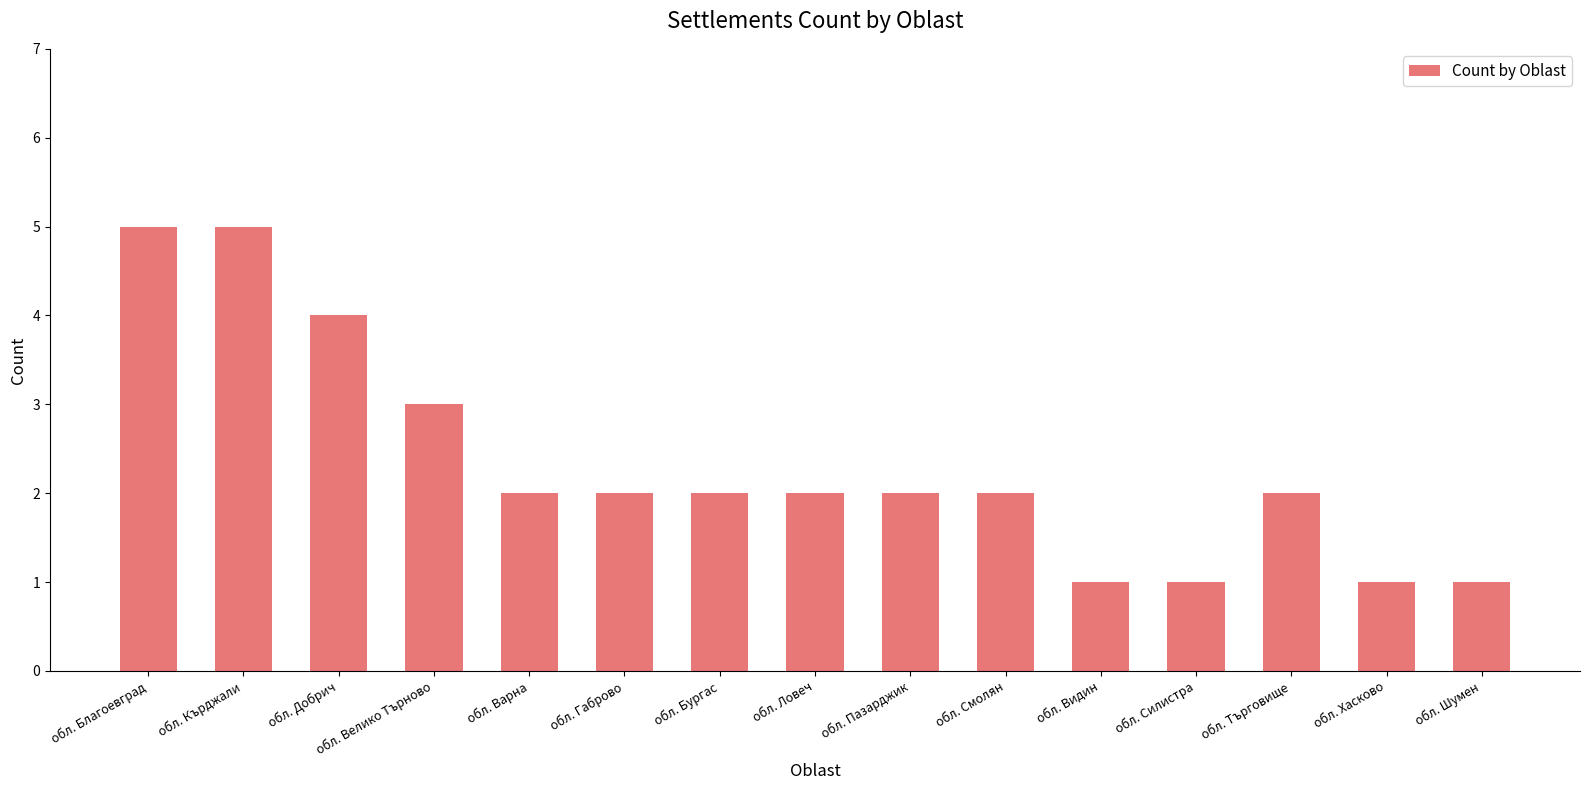

Reading left to right, what are all the values shown in this chart?

обл. Благоевград=5	обл. Кърджали=5	обл. Добрич=4	обл. Велико Търново=3	обл. Варна=2	обл. Габрово=2	обл. Бургас=2	обл. Ловеч=2	обл. Пазарджик=2	обл. Смолян=2	обл. Видин=1	обл. Силистра=1	обл. Търговище=2	обл. Хасково=1	обл. Шумен=1